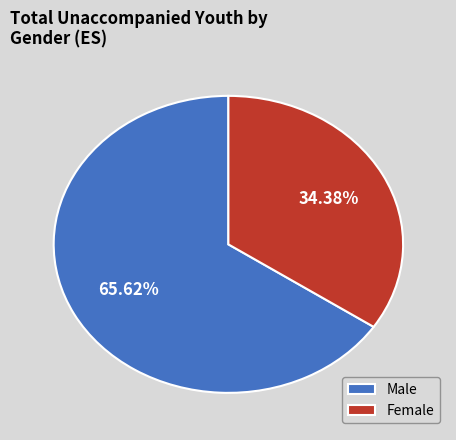

Do Female and Male together represent more than half of the pie?

Yes